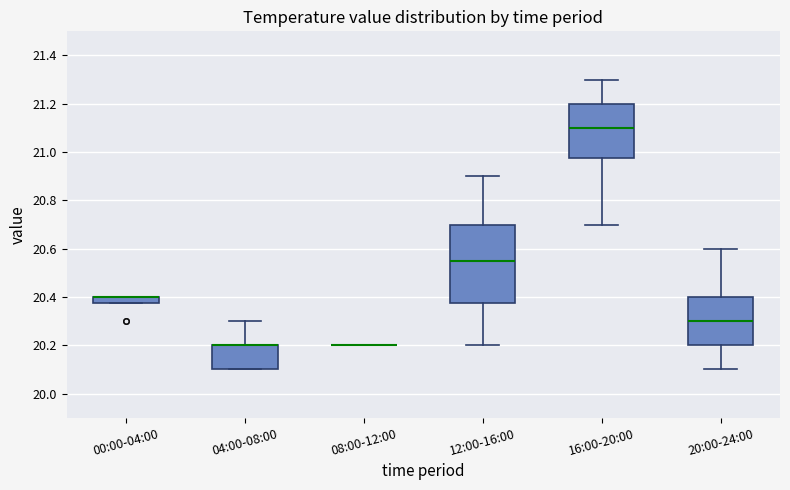

Where is the lower edge of the box for 12:00-16:00 on the y-axis? The values are not printed on the chart, so give them approximately, as read against the axis.

20.38